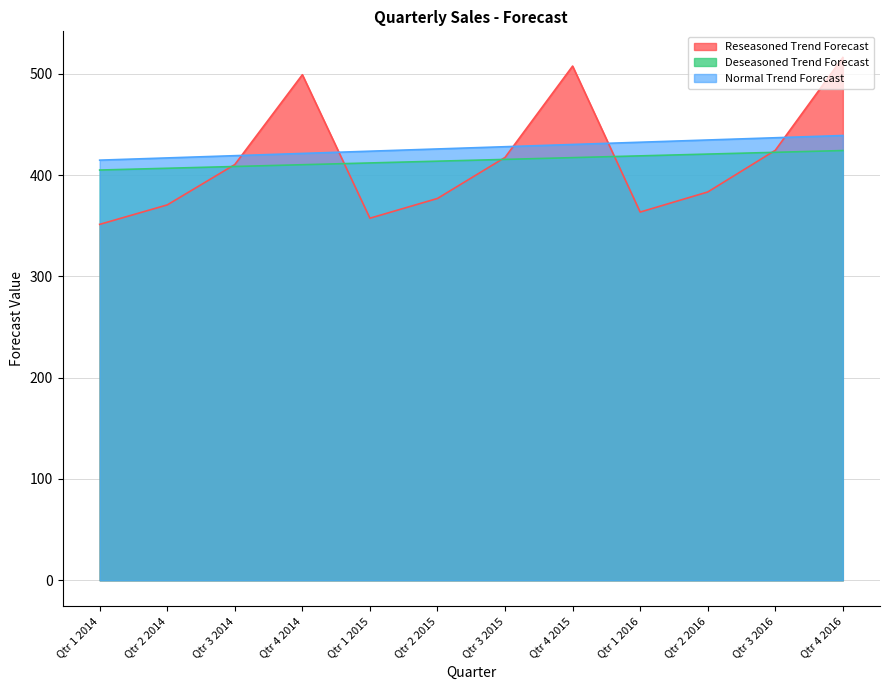

At which category is the sum across all series the highest?

Qtr 4 2016